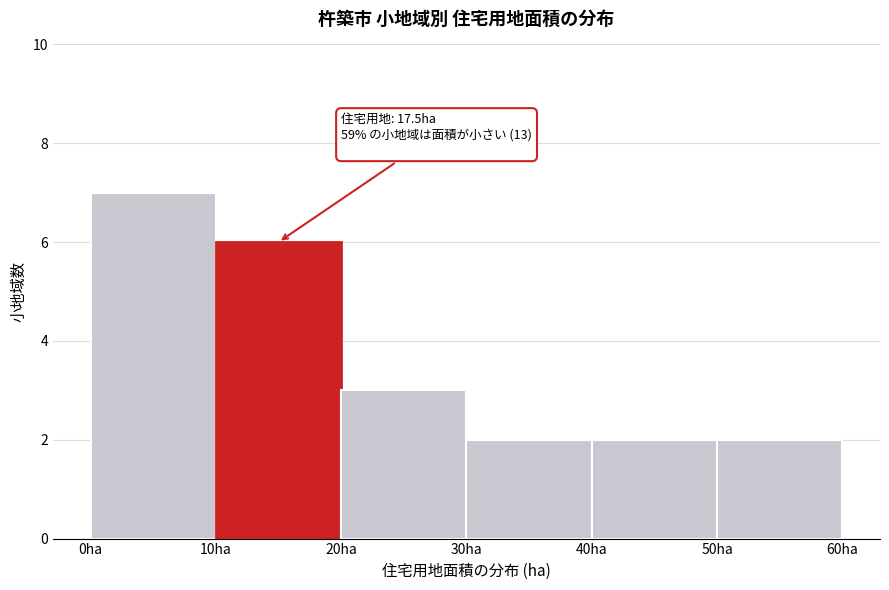

Which range on the x-axis has the tallest bar?

0 to 10